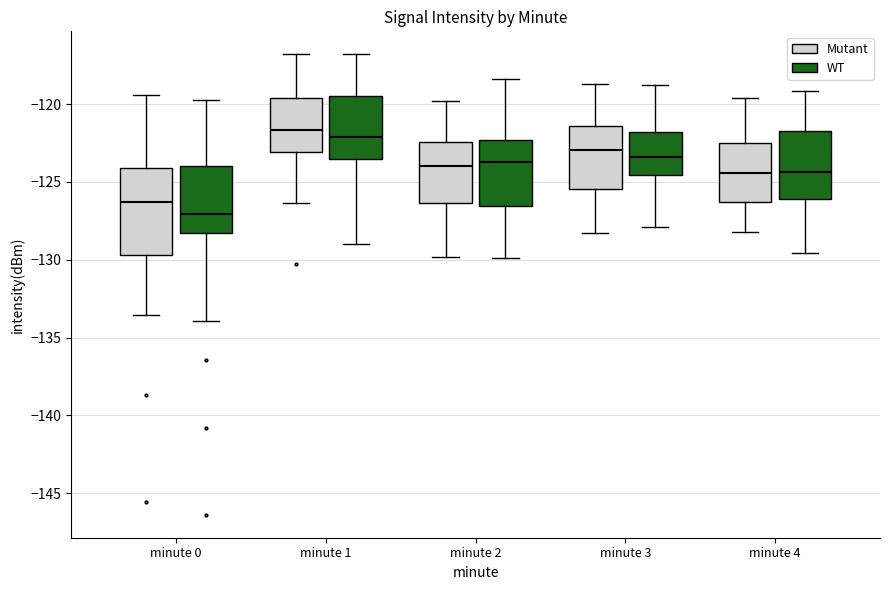

Which box is the tallest, from its lower edge to its upper edge?

minute 0 (Mutant)